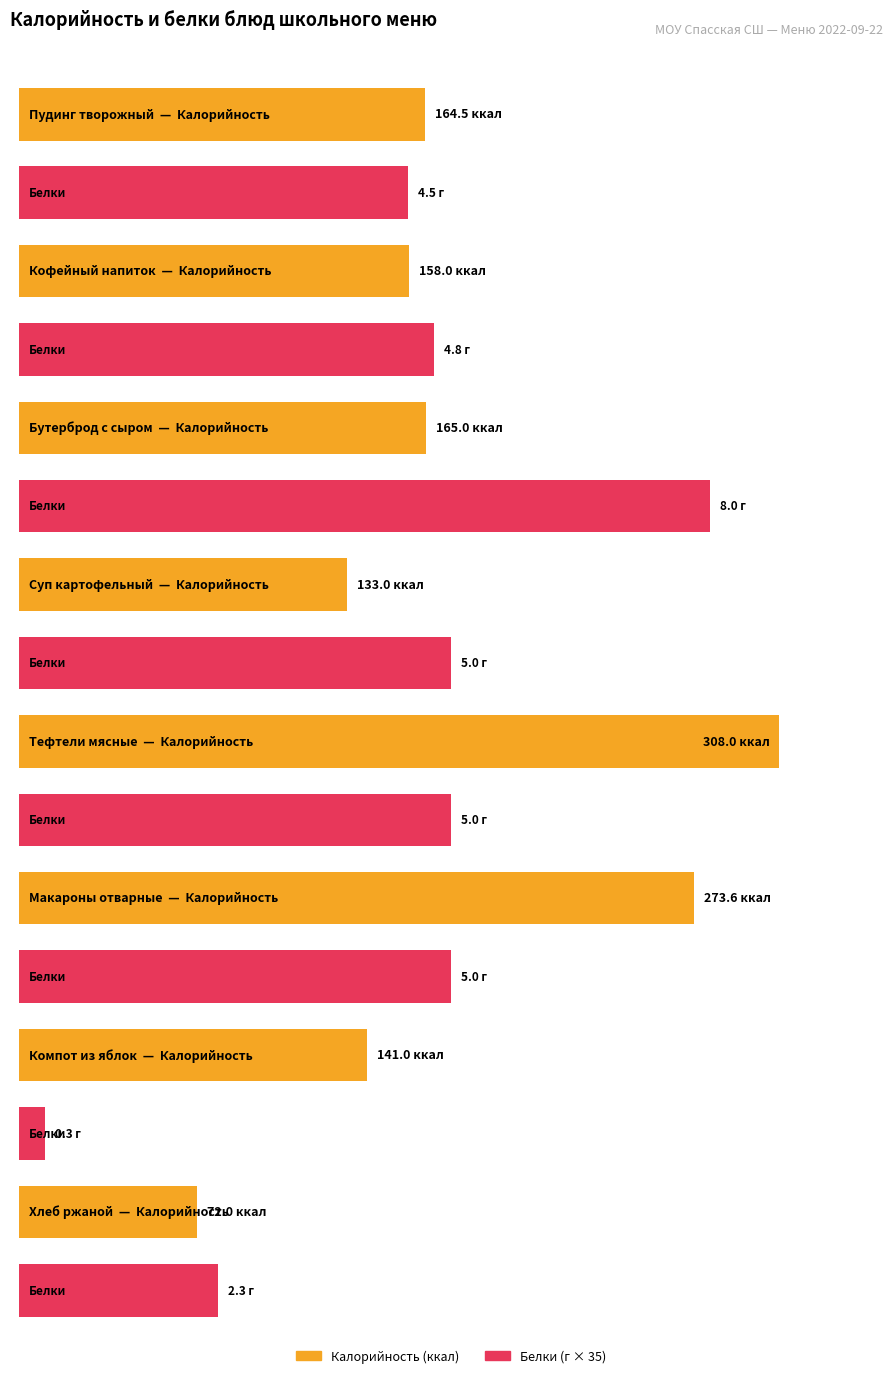

Reading right to left, extract all data points from this chart.

Калорийность: 72.0	141.0	273.6	308.0	133.0	165.0	158.0	164.5
Белки: 2.3	0.3	5.0	5.0	5.0	8.0	4.8	4.5